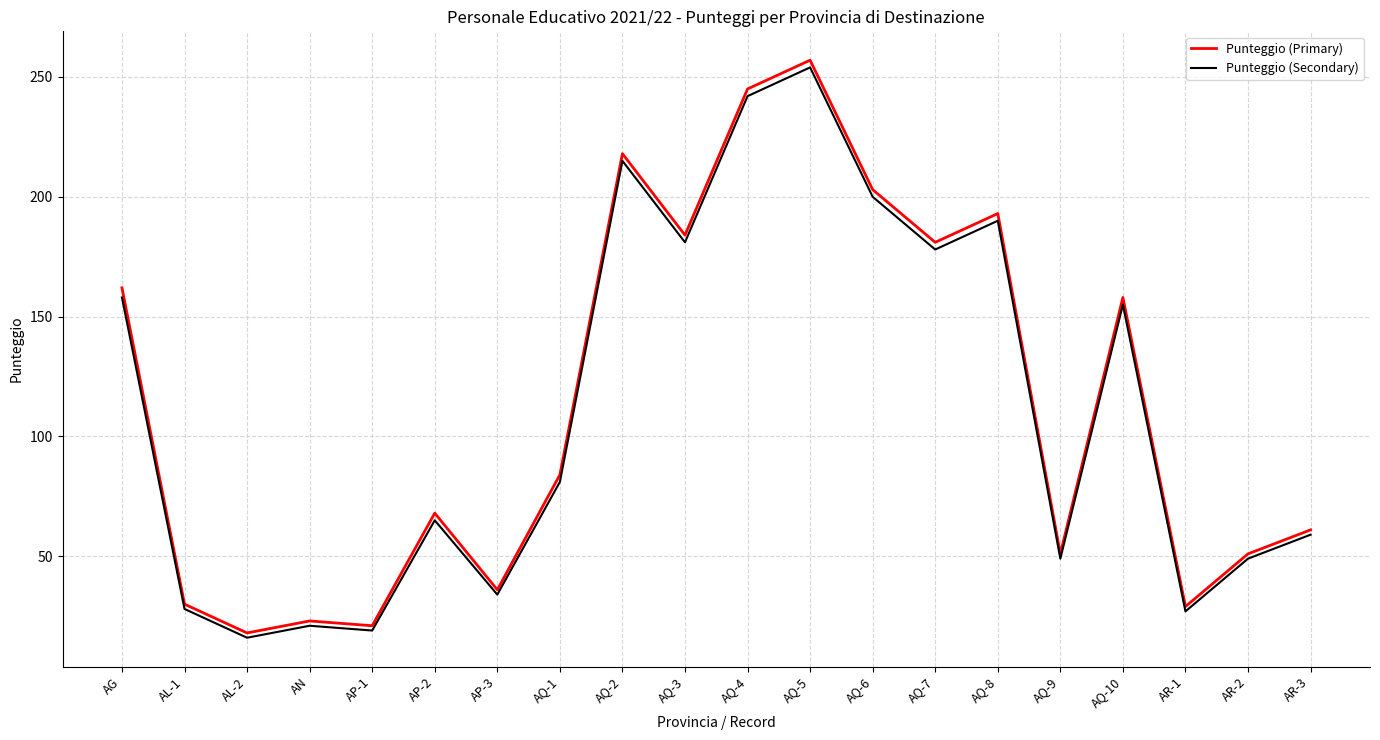

What position from the right is AQ-2?

12